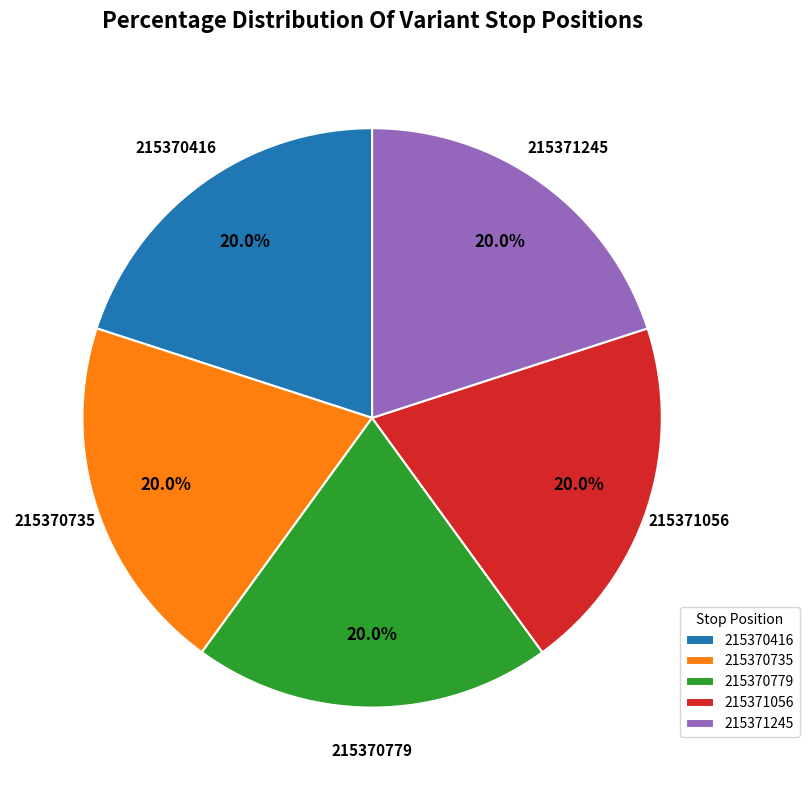

Combined, do 215370416 and 215370735 account for over 50%?

No